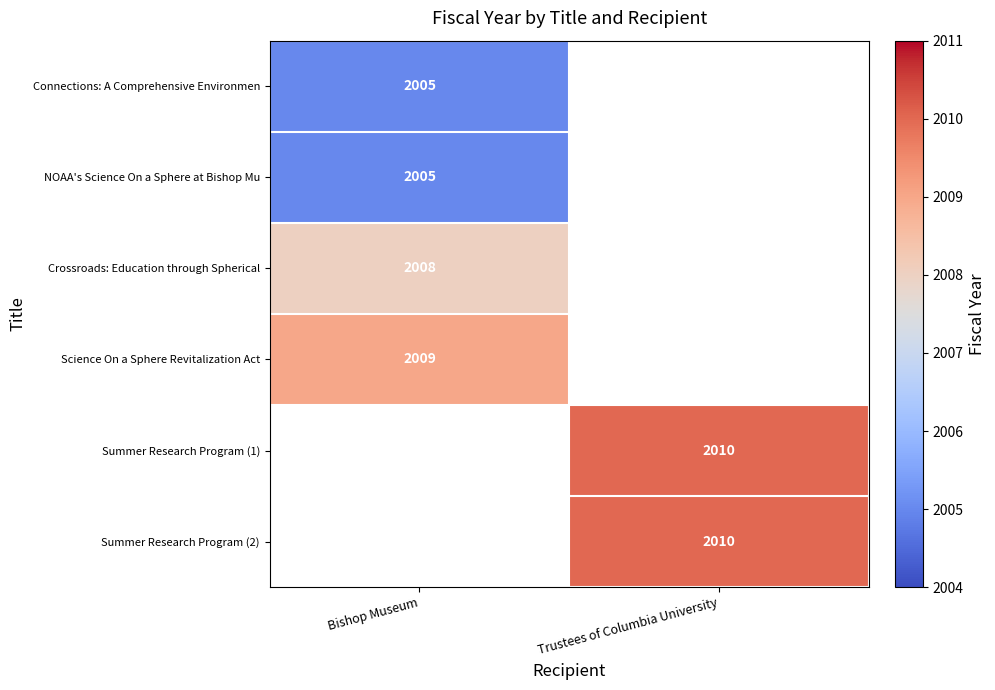

The Summer Research Program (1) series shows 2010 at Trustees of Columbia University. True or false?

True